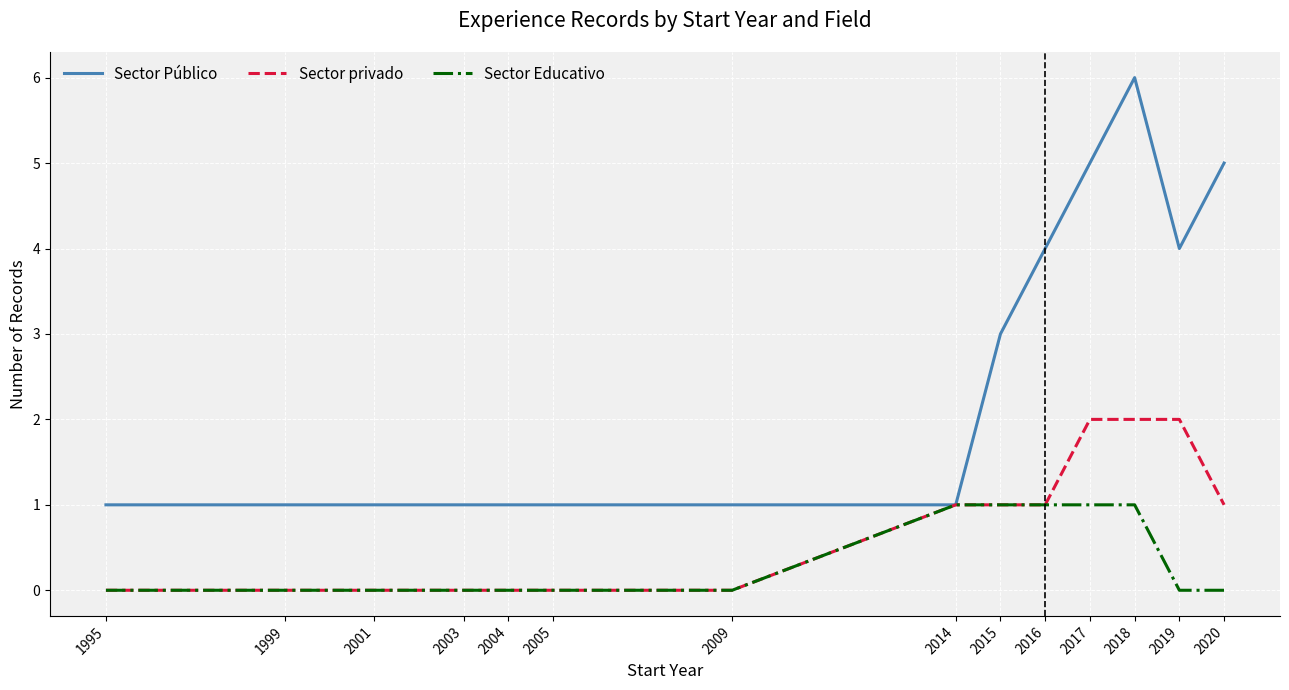

Rank the series by their average value, from highest to lowest.

Sector Público, Sector privado, Sector Educativo